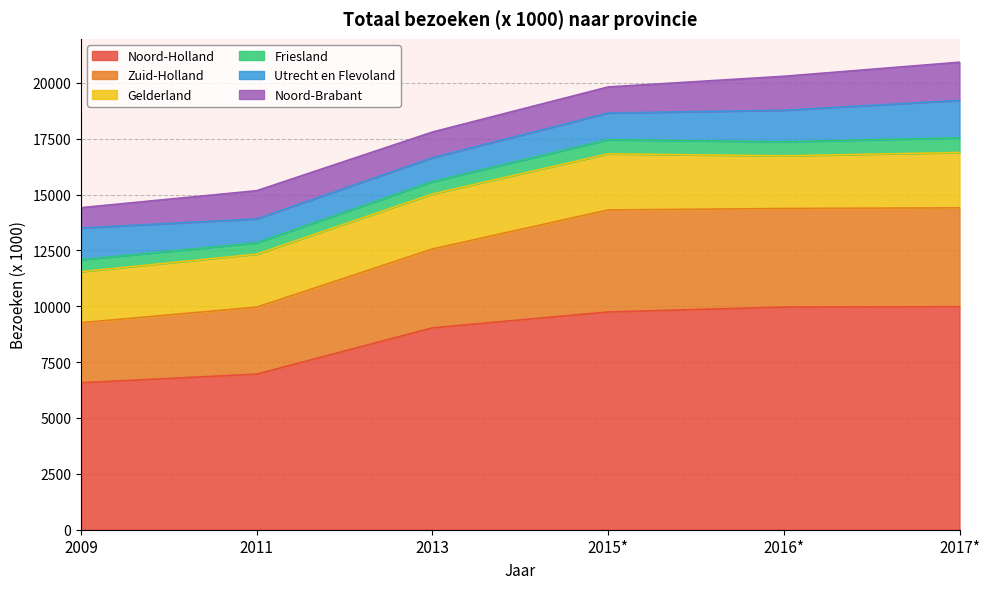

What is the highest value of the Gelderland series?

2512